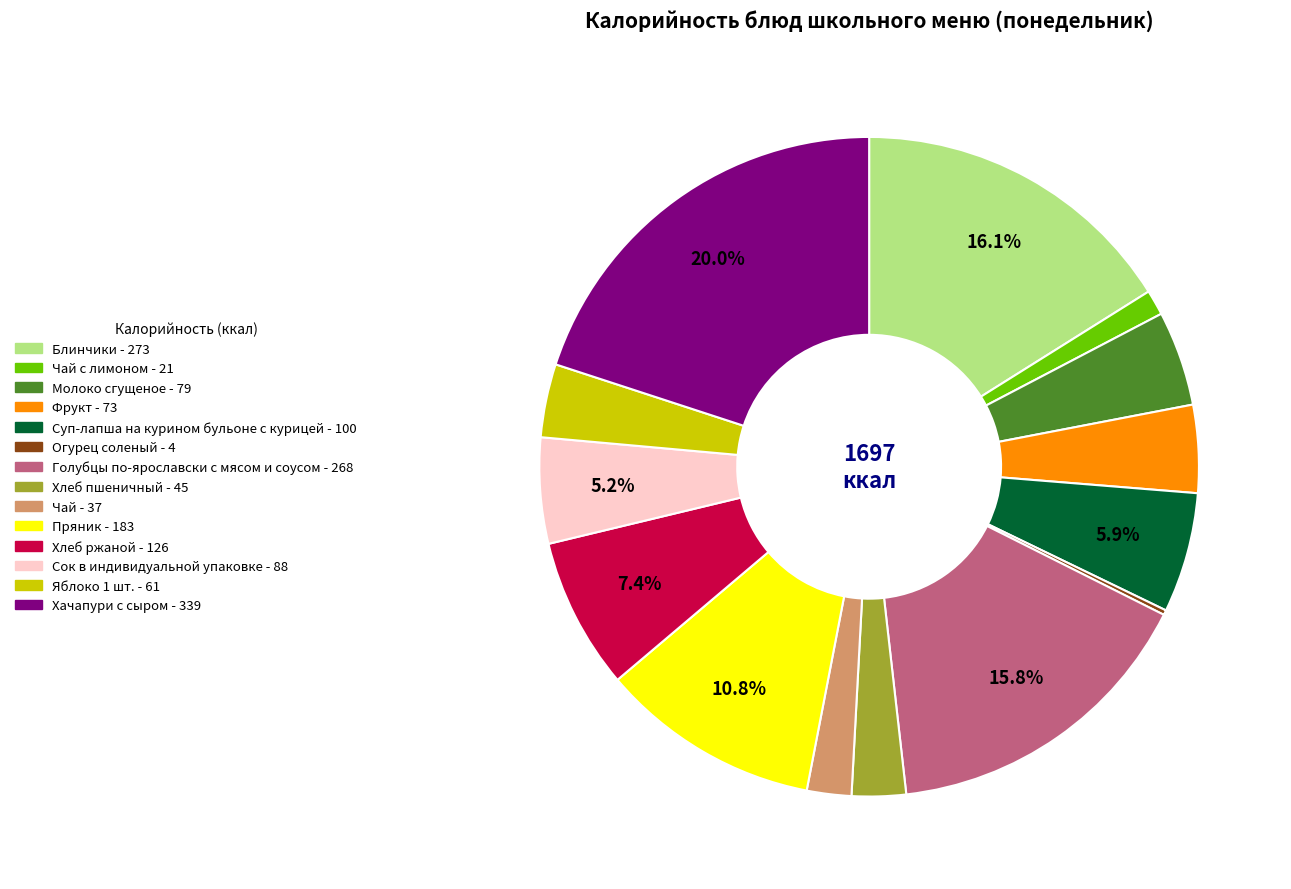

Is there any slice that represents more than half of the pie?

No